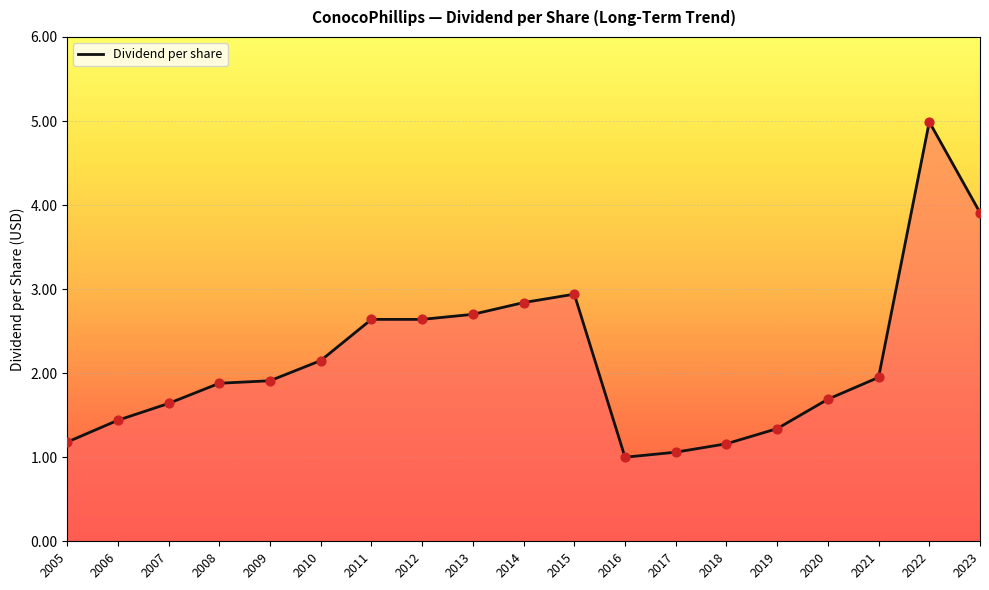

Which has a higher value, 2017 or 2019?

2019